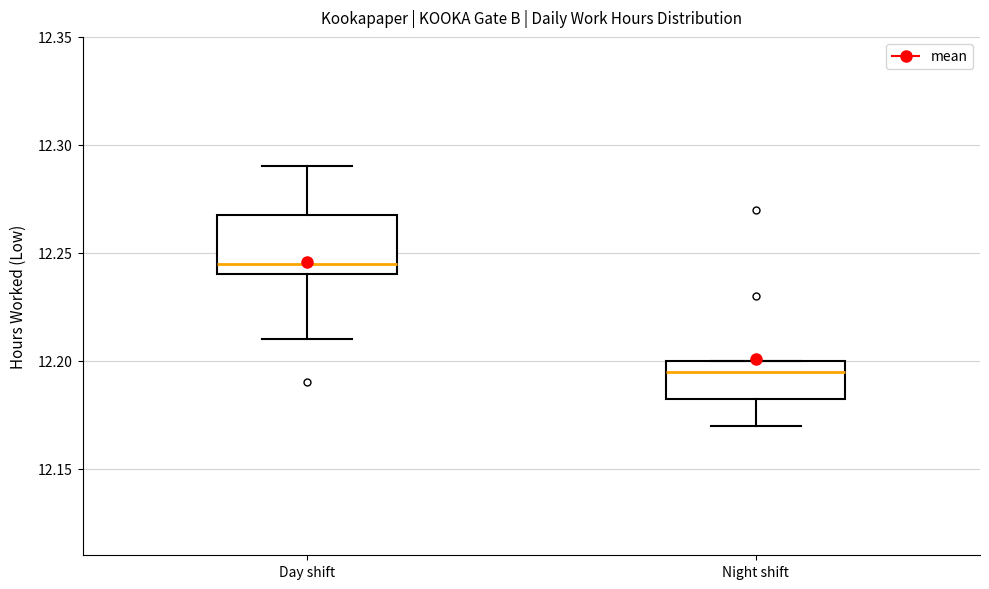

Where is the upper edge of the box for Night shift on the y-axis? The values are not printed on the chart, so give them approximately, as read against the axis.

12.200